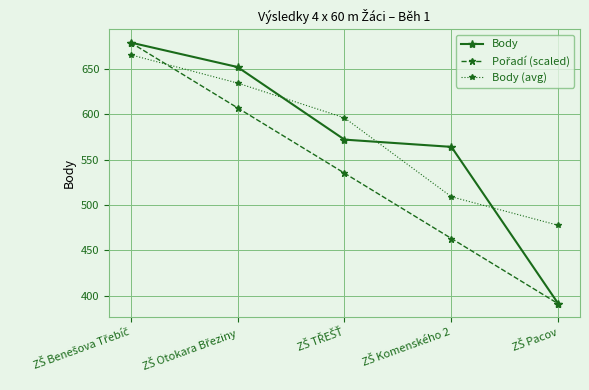

True or false: Body has more than 2 interior local peaks.

False